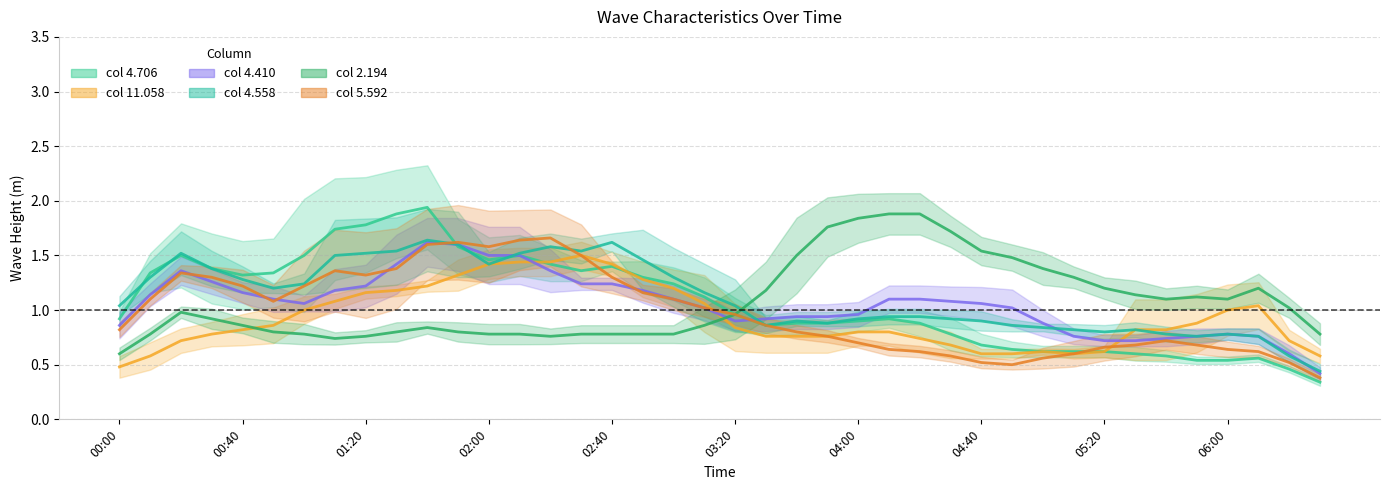

What is the value of the col 5.592 (center) point at the 11th from the left?

1.6